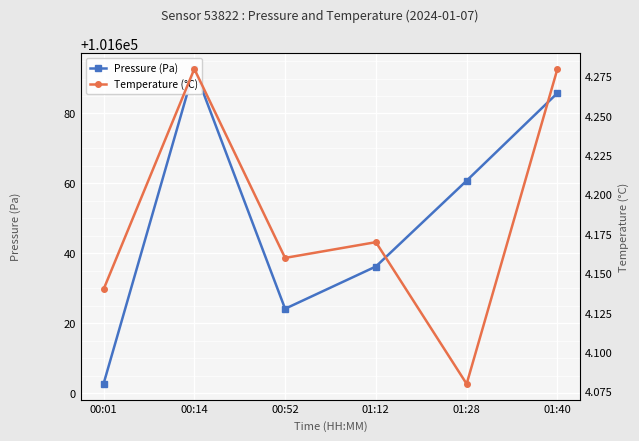

What is the sum of the Temperature (°C) values at 00:14 and 01:12?

8.4